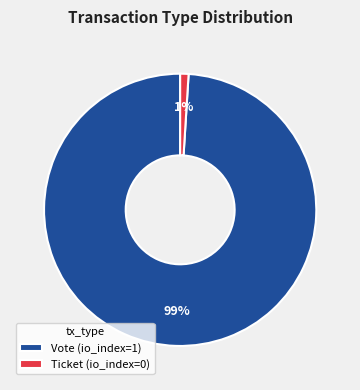

Is it true that Vote (io_index=1) is 94% of the pie?

False